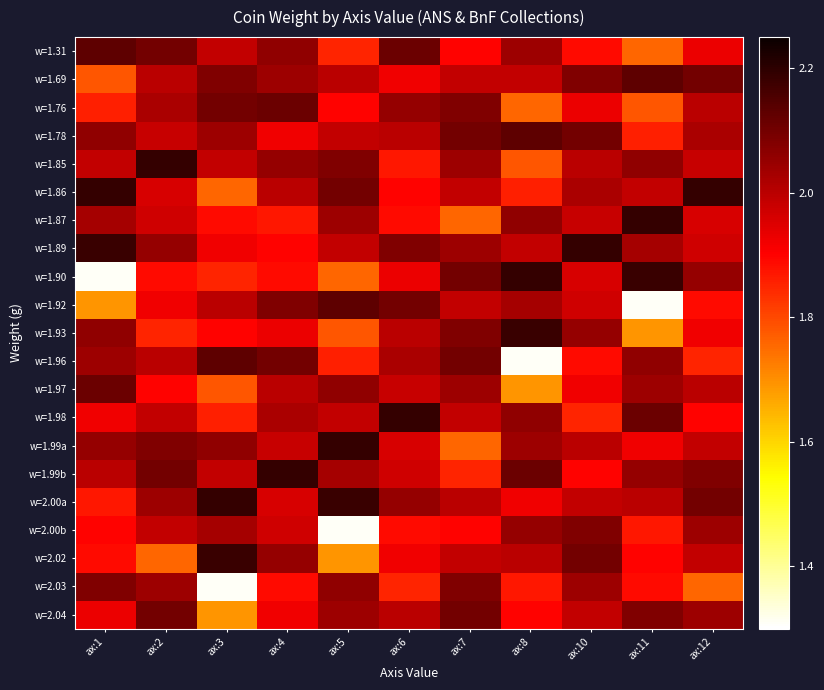

How many categories are shown in the chart?

11